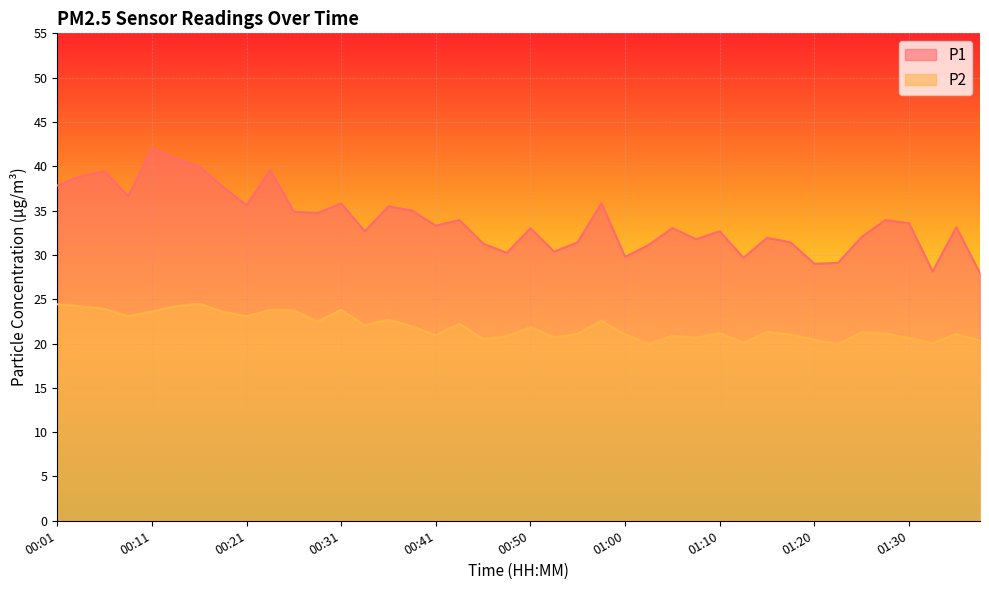

Rank the categories by P1 value from lowest to highest.

01:37, 01:32, 01:20, 01:22, 01:12, 01:00, 00:48, 00:53, 01:03, 00:45, 01:17, 00:55, 01:08, 01:15, 01:25, 00:33, 01:10, 00:50, 01:05, 01:35, 00:41, 01:30, 00:43, 01:27, 00:28, 00:26, 00:38, 00:36, 00:21, 00:31, 00:58, 00:09, 00:19, 00:01, 00:04, 00:06, 00:23, 00:16, 00:14, 00:11